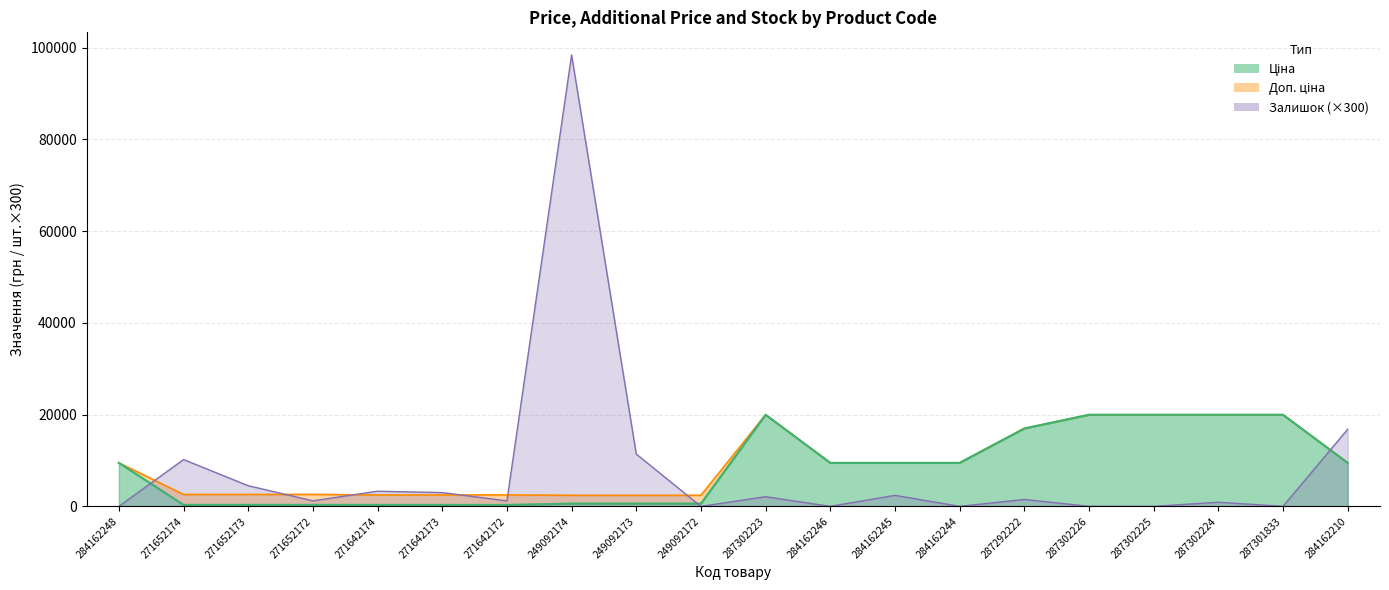

What is the label of the 4th point from the right?

287302225